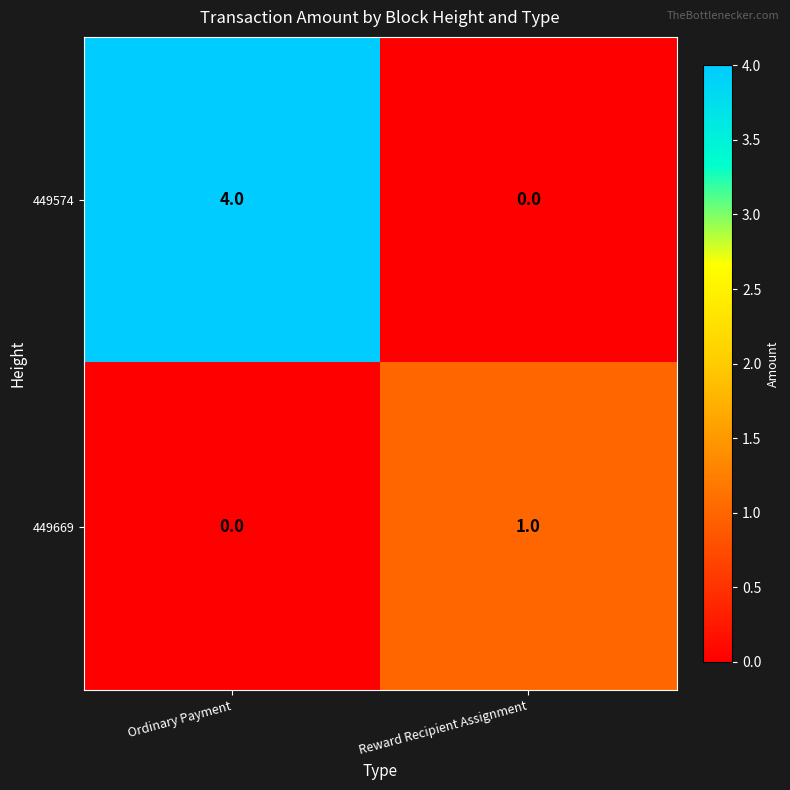

Reading left to right, what are all the values shown in this chart?

449574: Ordinary Payment=4	Reward Recipient Assignment=0
449669: Ordinary Payment=0	Reward Recipient Assignment=1